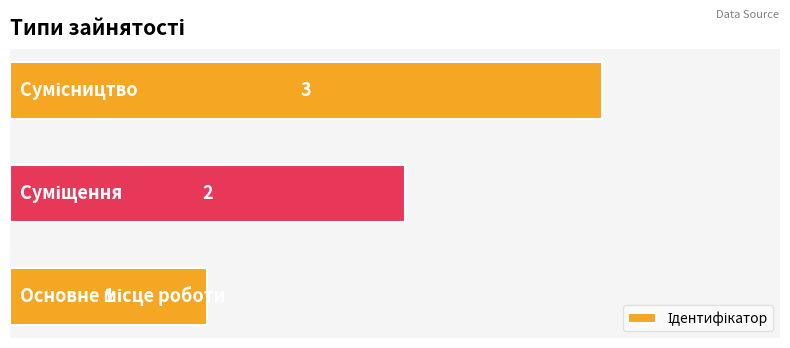

What is the maximum value shown in the chart?

3